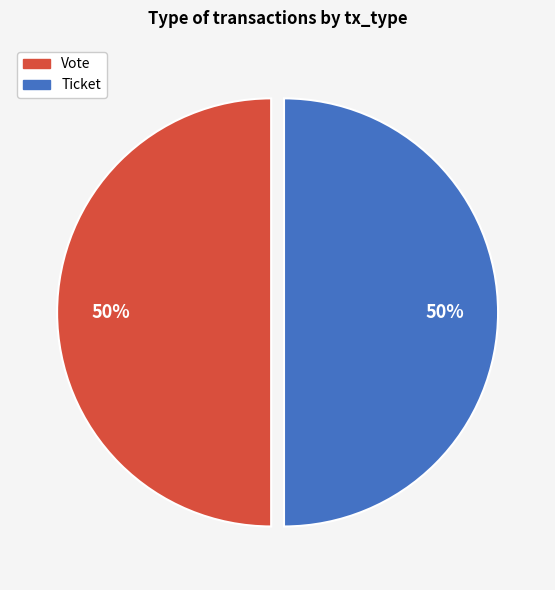

True or false: Vote accounts for 50% of the total.

True